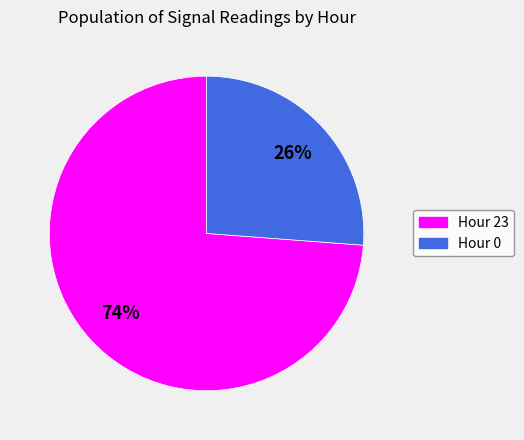

How many slices are in this pie chart?

2